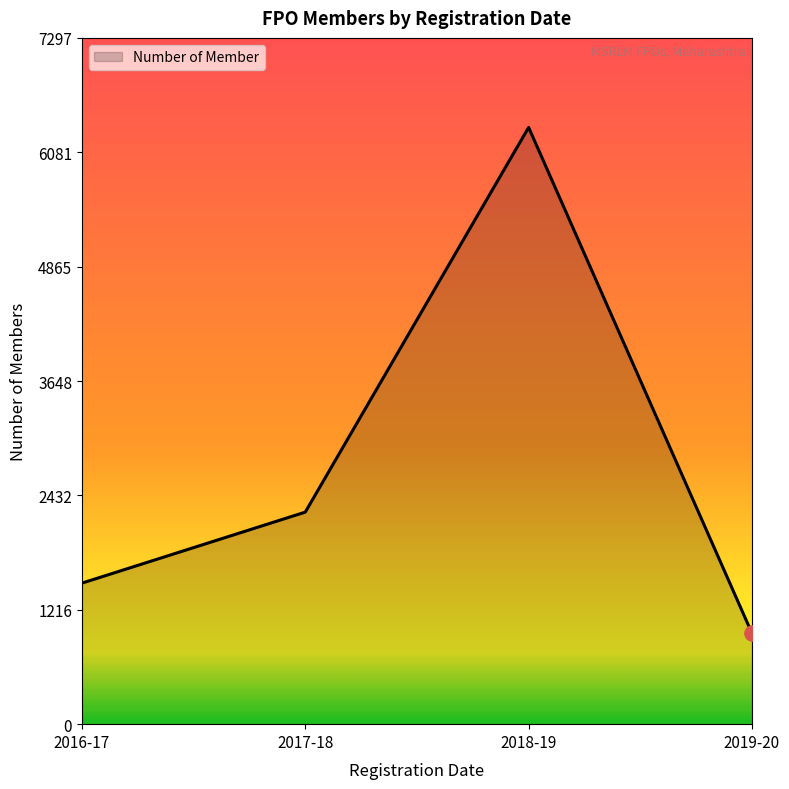

Between 2018-19 and 2017-18, which is larger?

2018-19